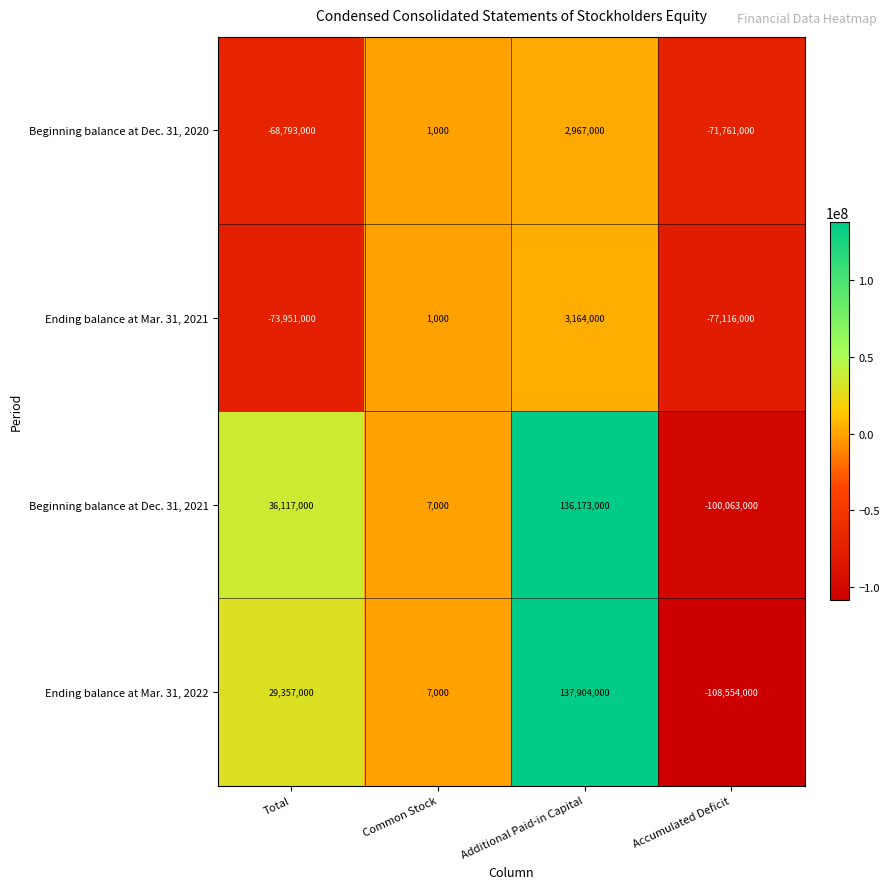

Where is Ending balance at Mar. 31, 2022 nearest to the value 14675000?

Common Stock